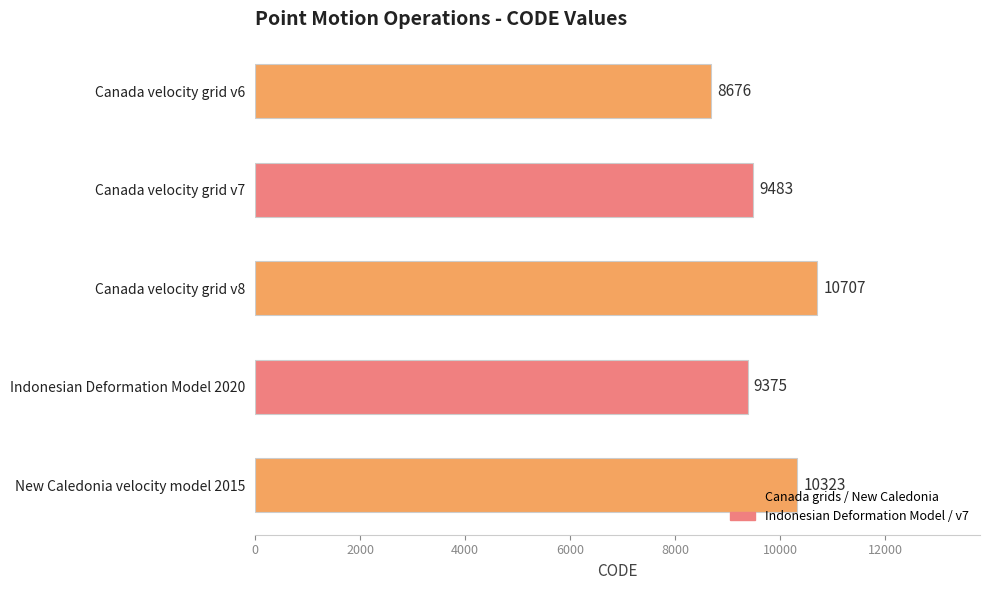

List the labels in order of value, smallest first.

Canada velocity grid v6, Indonesian Deformation Model 2020, Canada velocity grid v7, New Caledonia velocity model 2015, Canada velocity grid v8